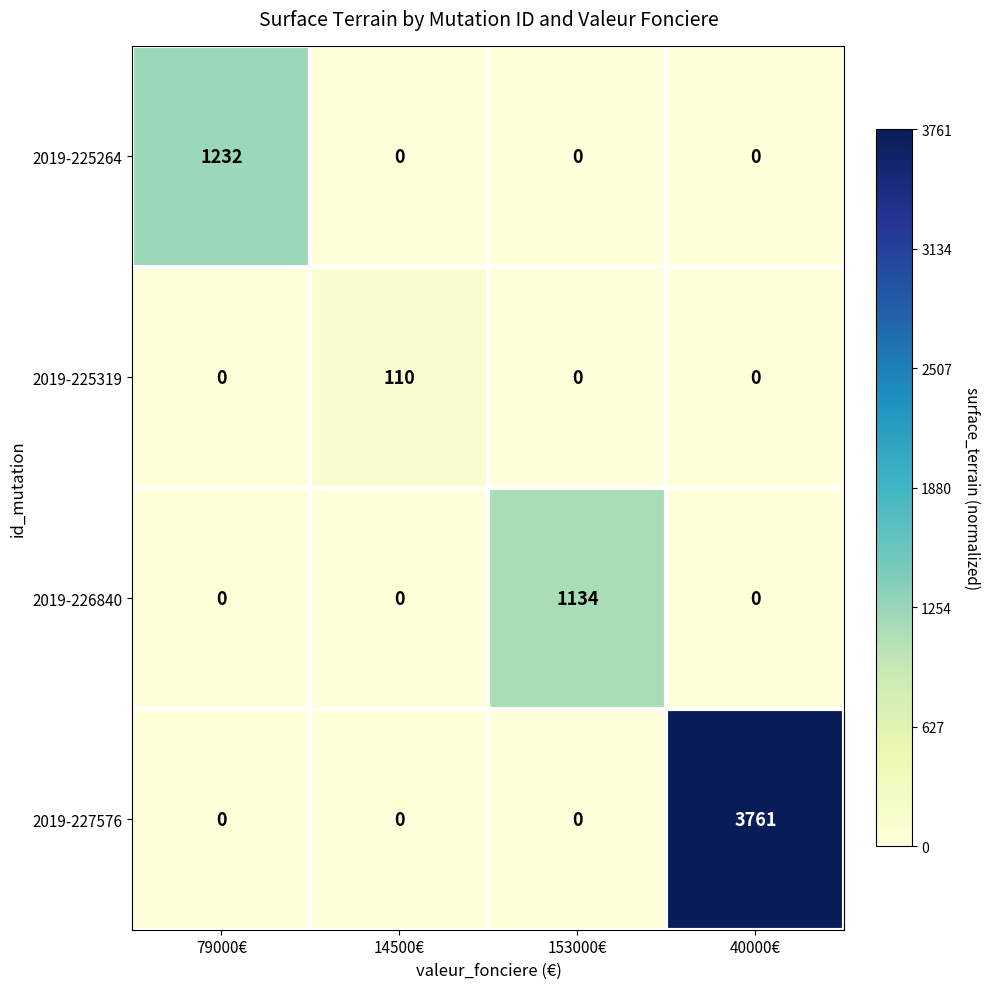

Which series has the largest total across all categories?

2019-227576